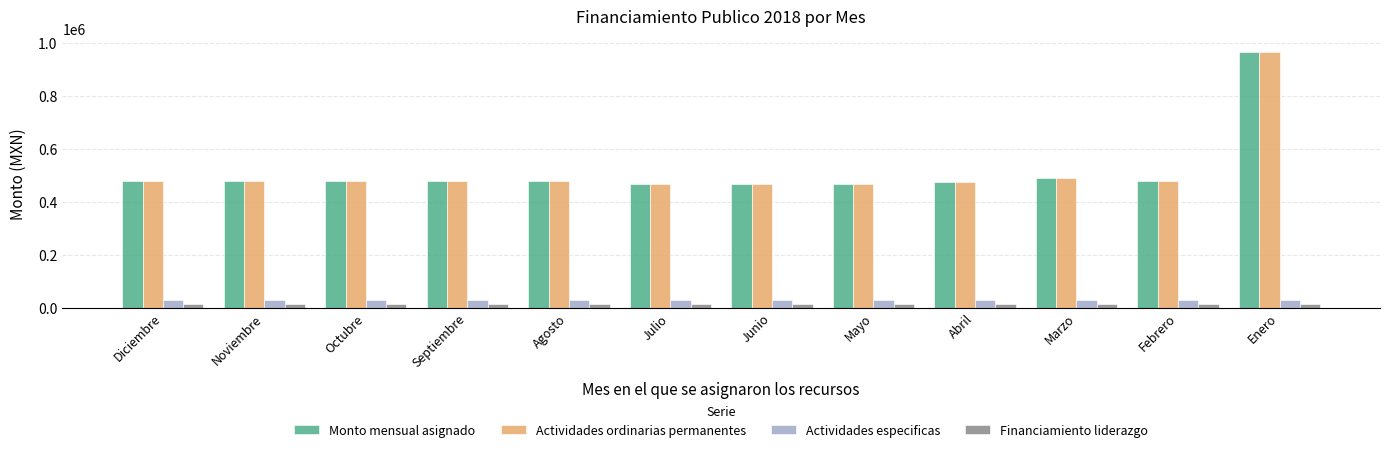

What is the difference between the maximum and minimum values in the Actividades ordinarias permanentes series?

498768.5